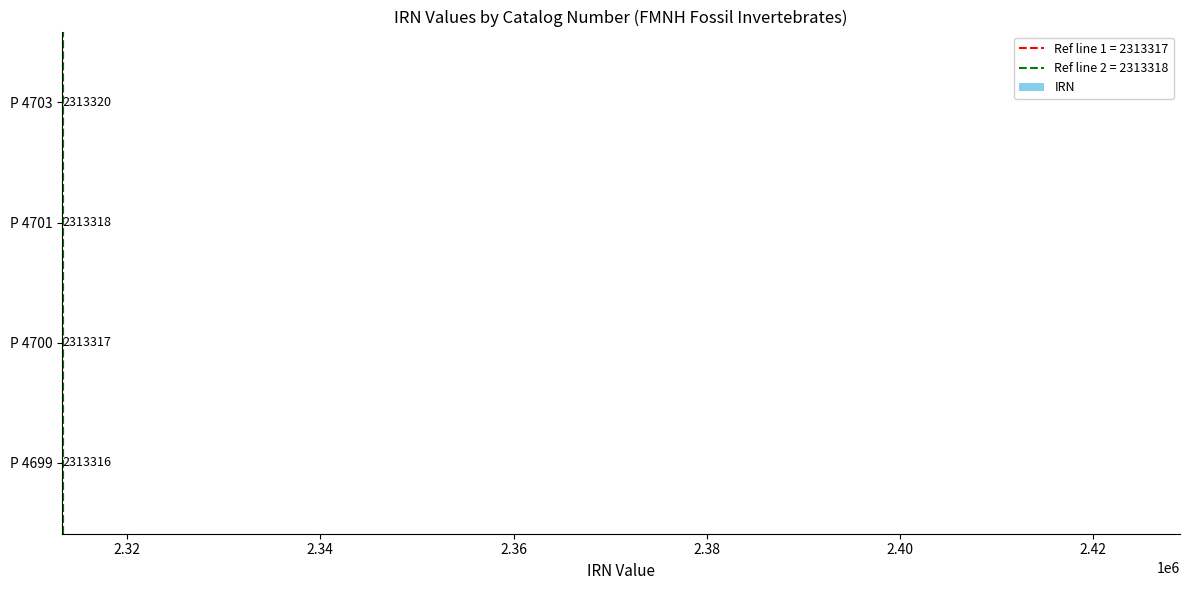

Rank the categories by value from highest to lowest.

P 4703, P 4701, P 4700, P 4699